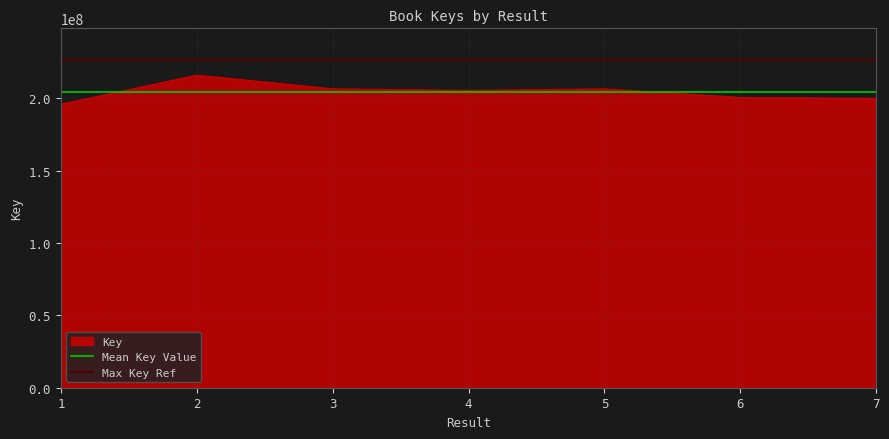

At which category does the chart reach its minimum across all series?

1